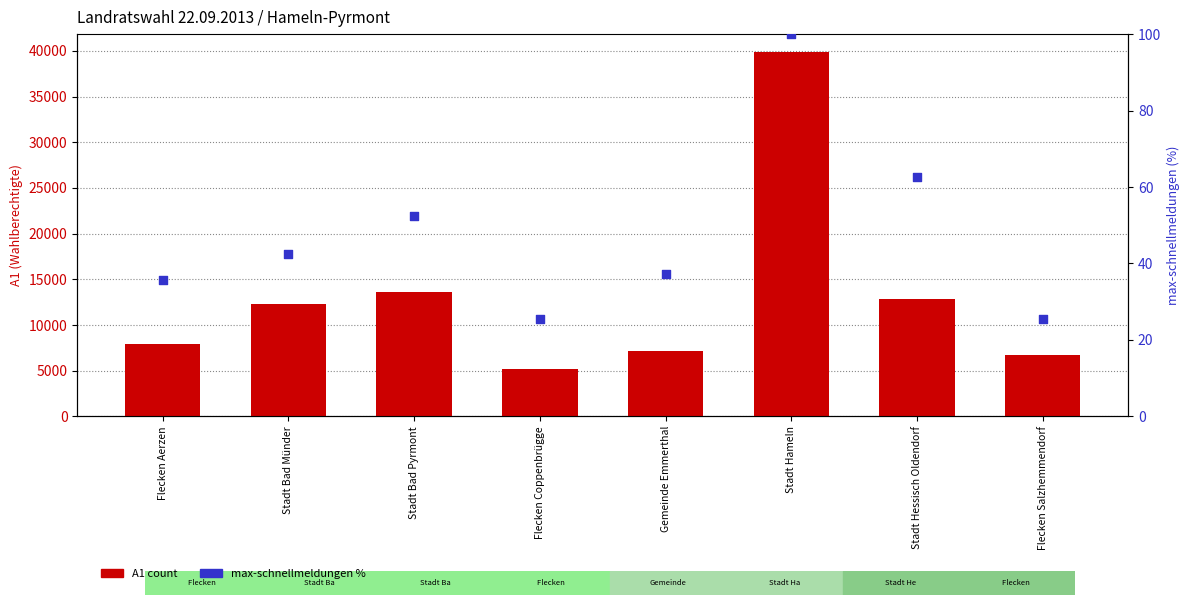

At how many categories does at least one series exceed 9062?

4